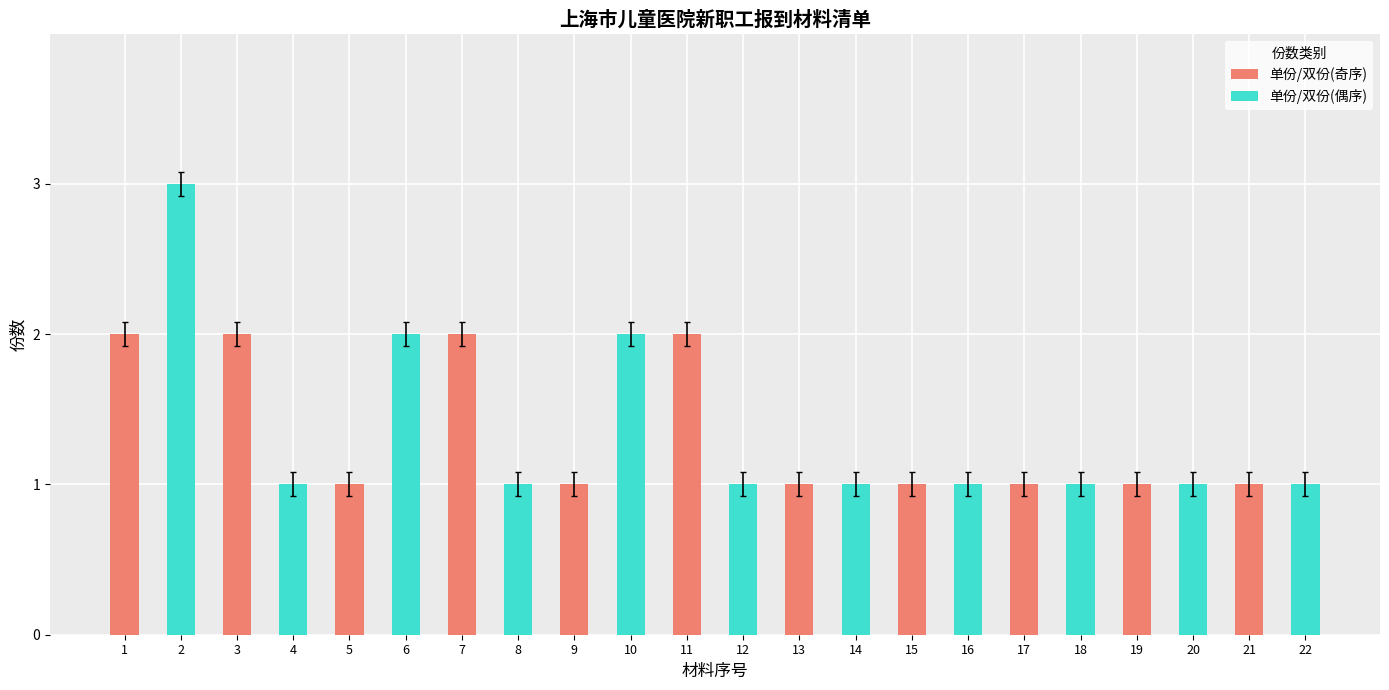

What is the smallest value displayed?

1